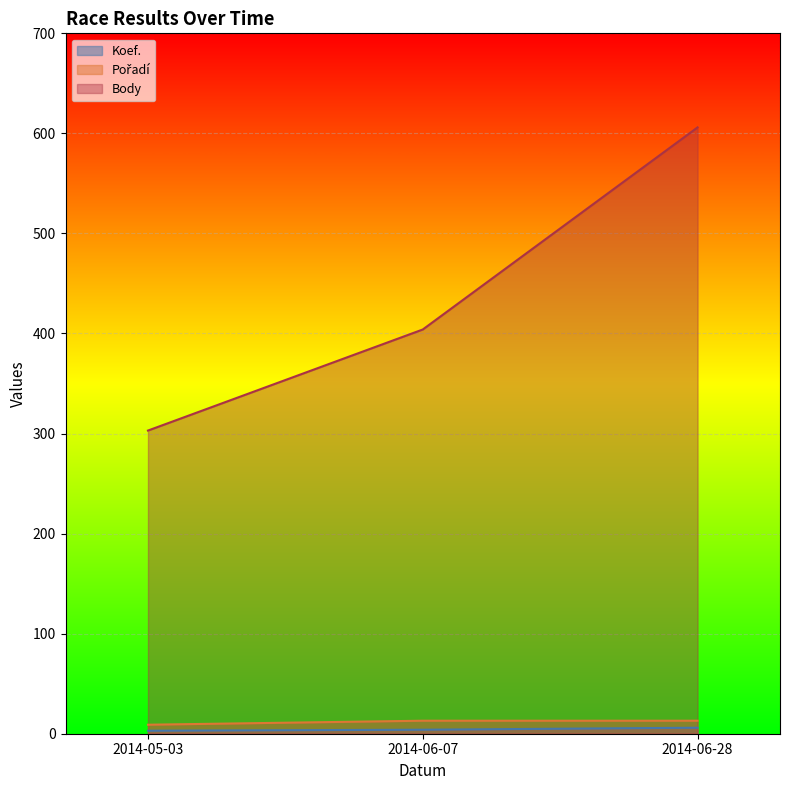

How many Body values are between 3 and 6?

3